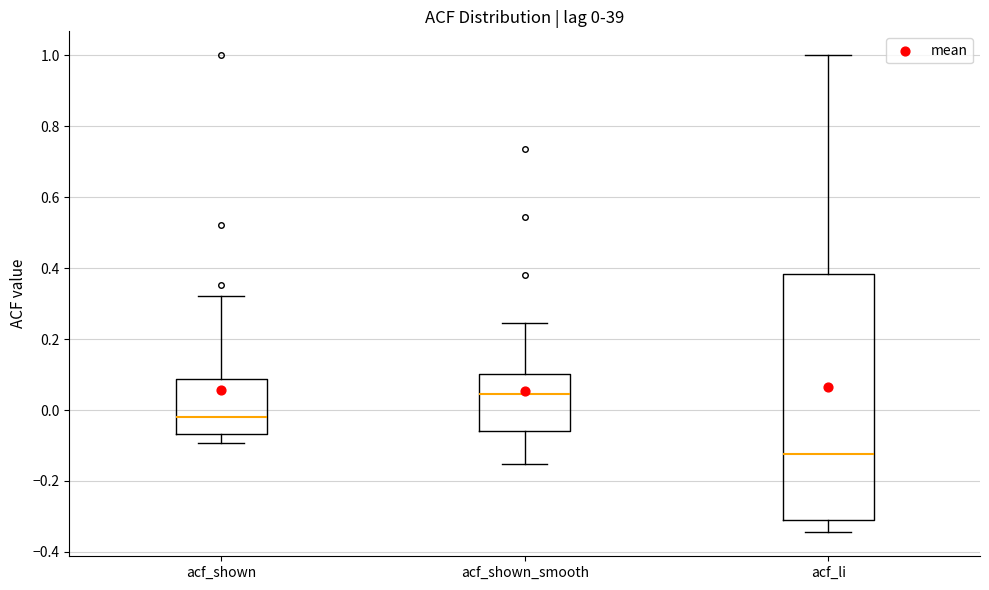

Comparing the boxes themselves (not the whiskers), which one is the tallest?

acf_li